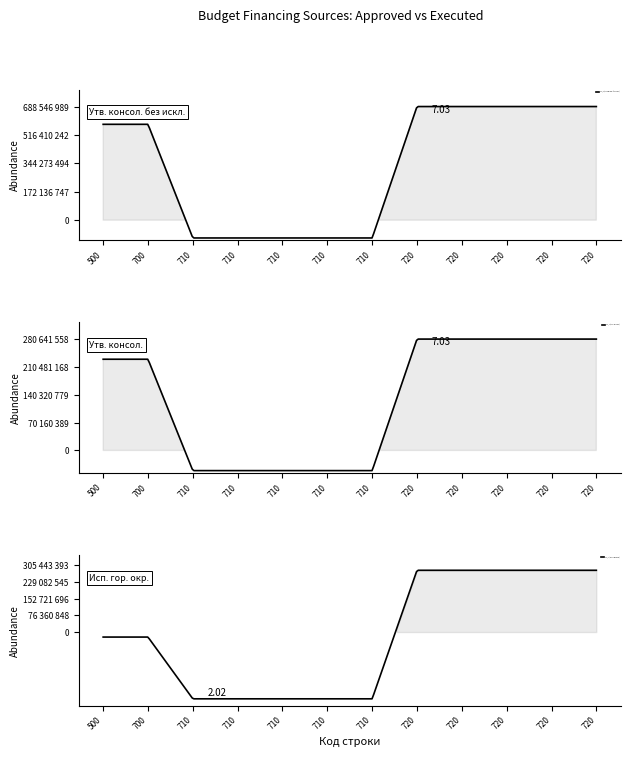

At which category does the chart reach its peak across all series?

720